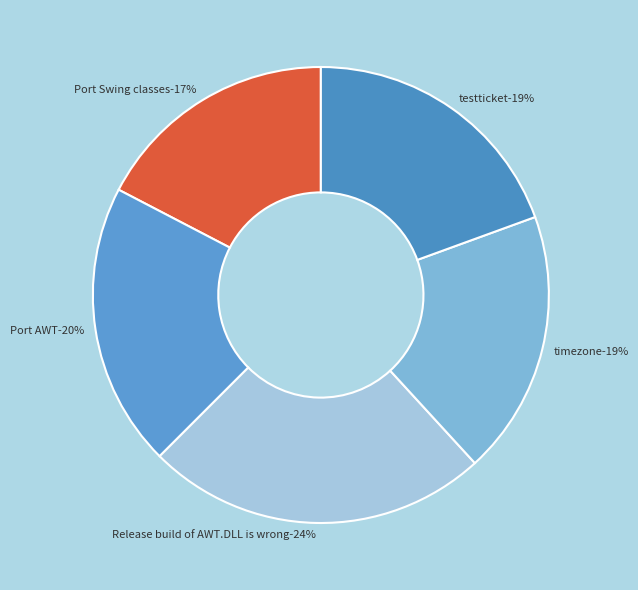

True or false: Port AWT accounts for 20% of the total.

True